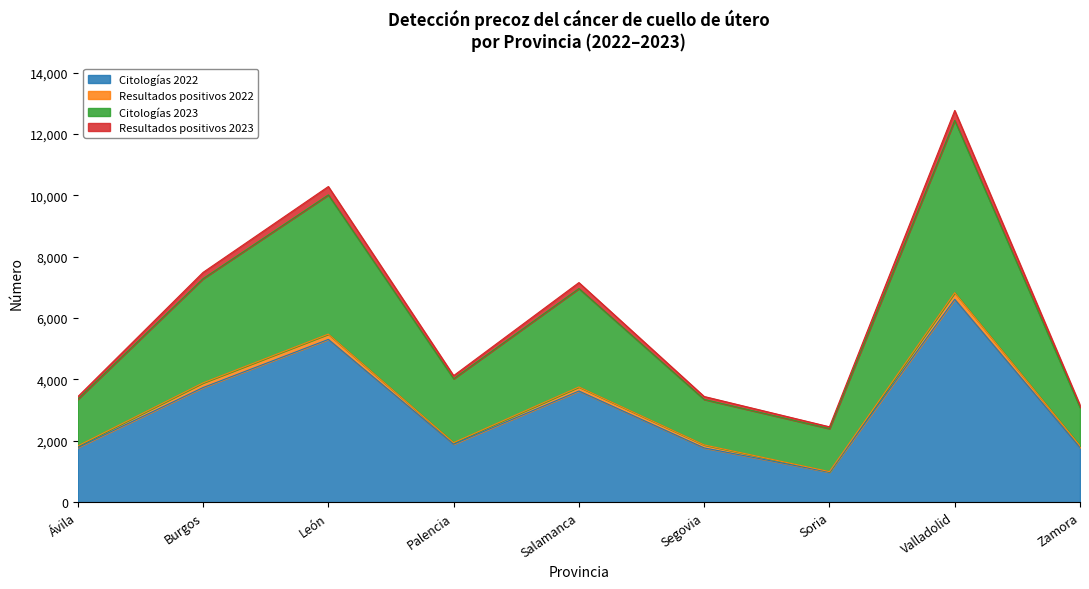

The value of Citologías 2022 at Zamora is 935. True or false?

False